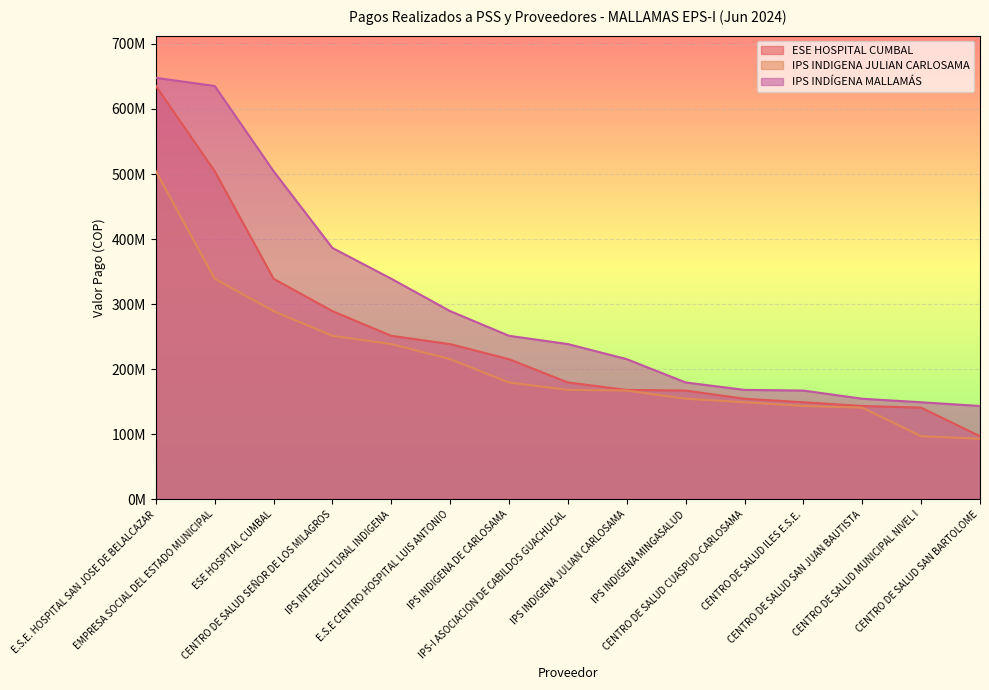

Rank the categories by IPS INDIGENA JULIAN CARLOSAMA value from lowest to highest.

CENTRO DE SALUD SAN BARTOLOME, CENTRO DE SALUD MUNICIPAL NIVEL I, CENTRO DE SALUD SAN JUAN BAUTISTA, CENTRO DE SALUD ILES E.S.E., CENTRO DE SALUD CUASPUD-CARLOSAMA, IPS INDIGENA MINGASALUD, IPS INDIGENA JULIAN CARLOSAMA, IPS-I ASOCIACION DE CABILDOS GUACHUCAL, IPS INDIGENA DE CARLOSAMA, E.S.E CENTRO HOSPITAL LUIS ANTONIO, IPS INTERCULTURAL INDIGENA, CENTRO DE SALUD SEÑOR DE LOS MILAGROS, ESE HOSPITAL CUMBAL, EMPRESA SOCIAL DEL ESTADO MUNICIPAL, E.S.E. HOSPITAL SAN JOSE DE BELALCAZAR